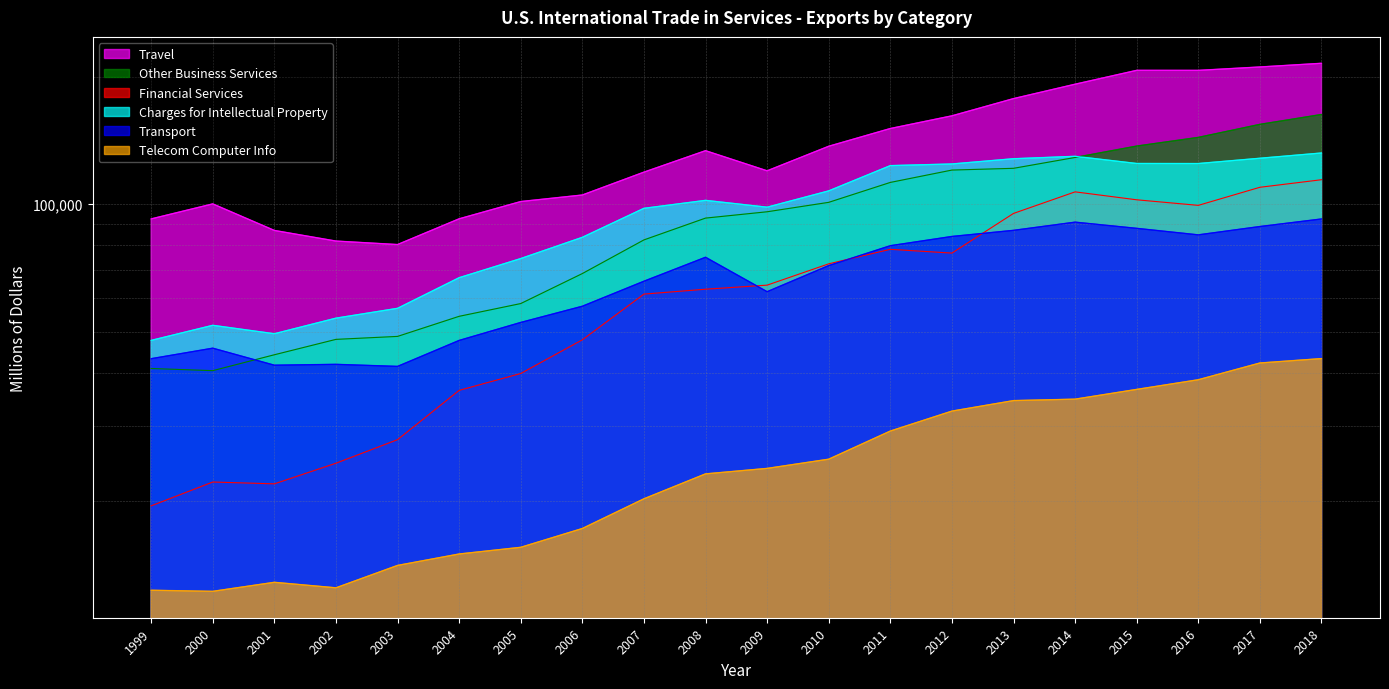

Where is the first local maximum for Travel?

2000